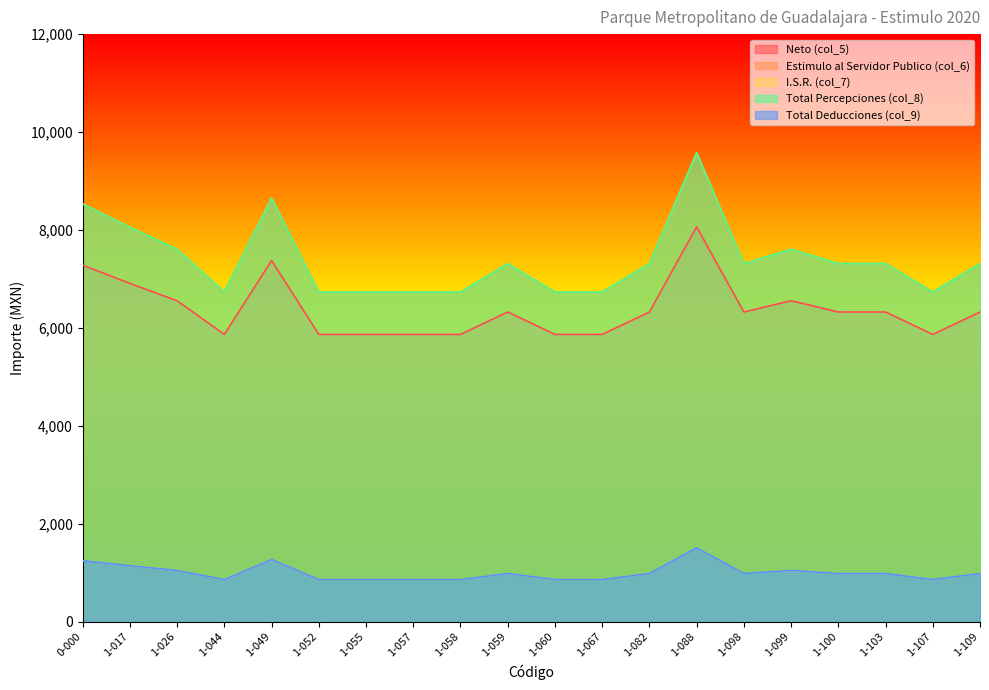

The value of Total Percepciones (col_8) at 1-059 is 7315.5. True or false?

True